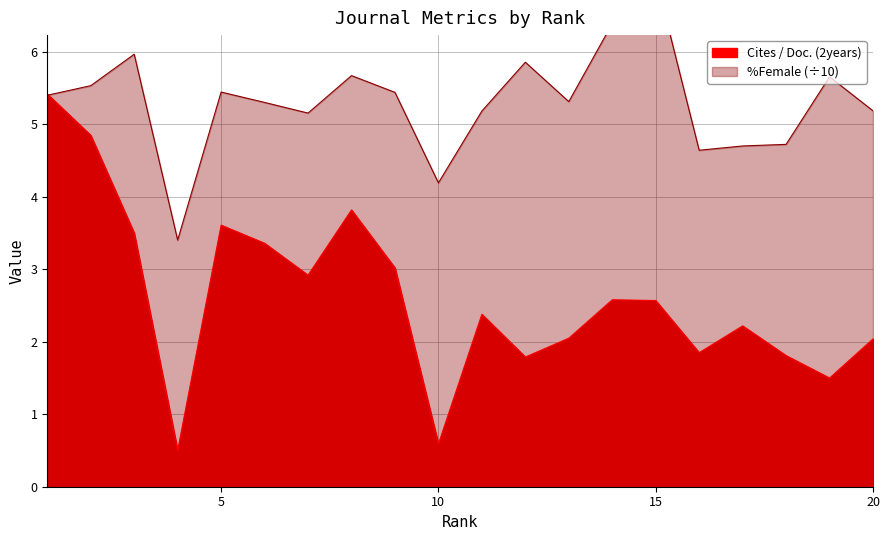

At which label does Cites / Doc. (2years) reach its peak?

1